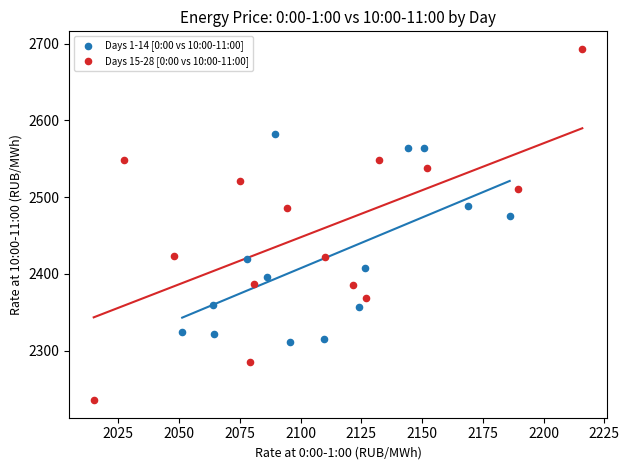

Which series has the widest spread of Y values?

Days 15-28 [0:00 vs 10:00-11:00]